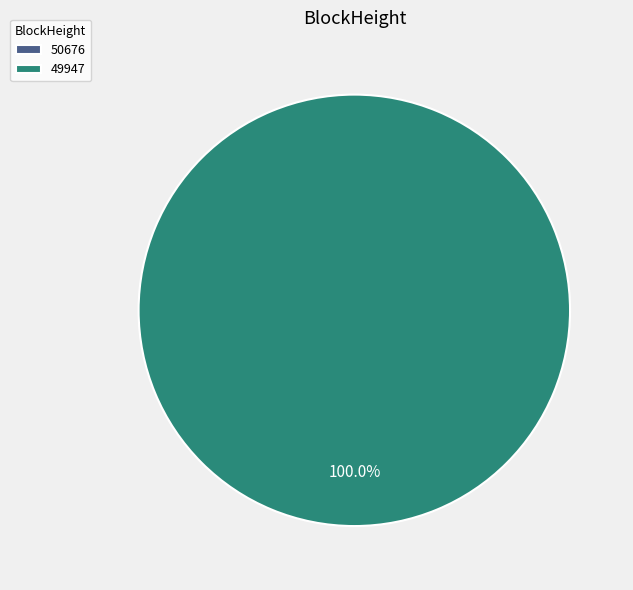

To the nearest percent, what portion does 49947 represent?

100%